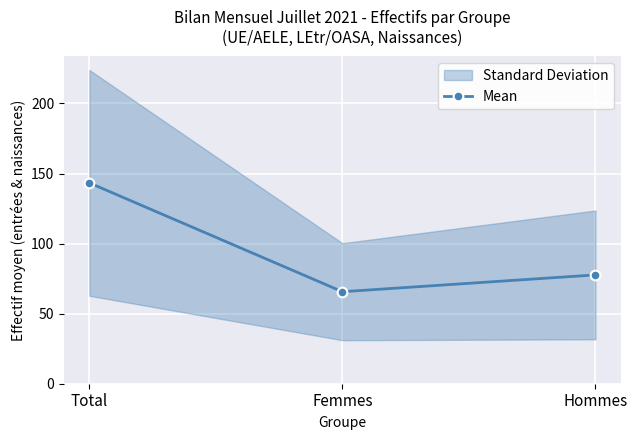

List the labels in order of value, largest first.

Total, Hommes, Femmes